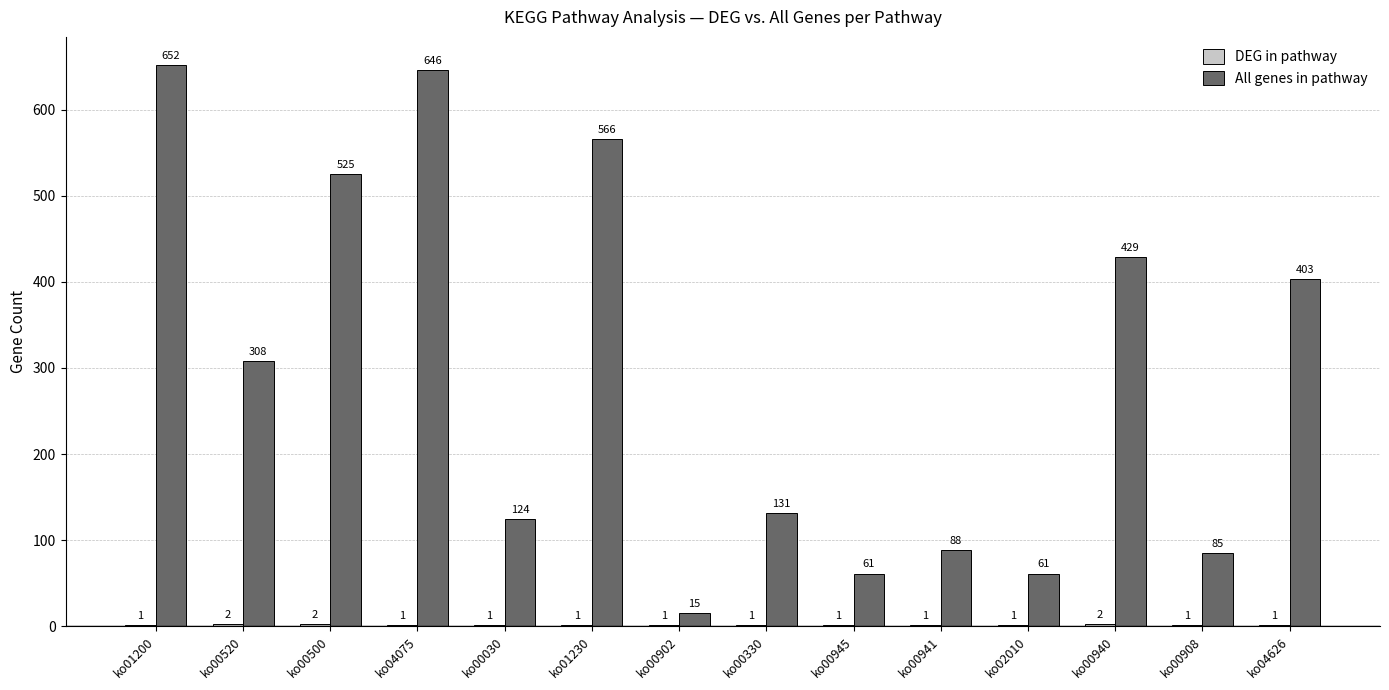

At which label is All genes in pathway closest to 333?

ko00520